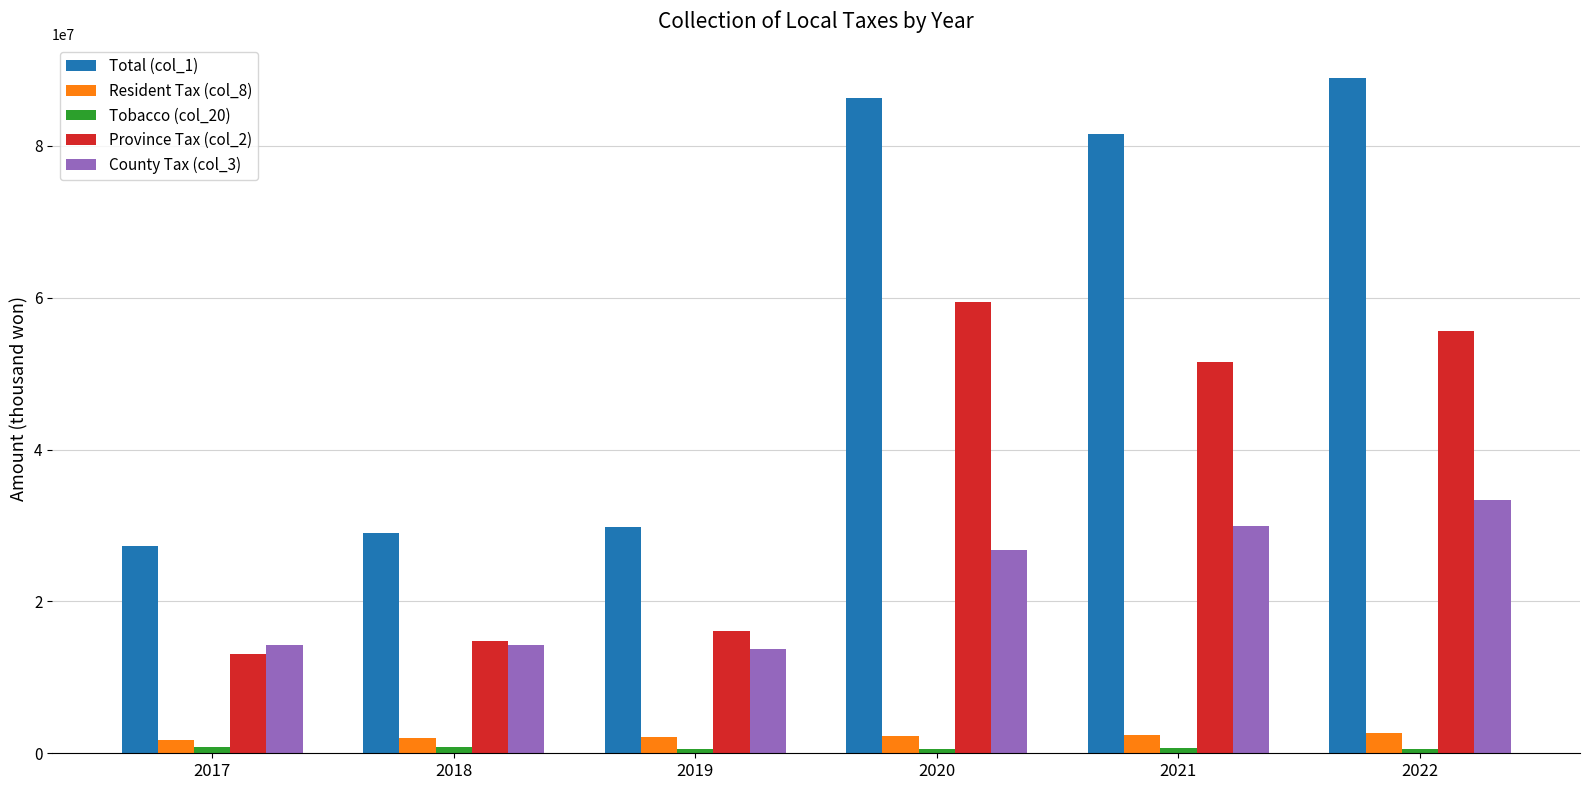

How many bars are there in each group?

5